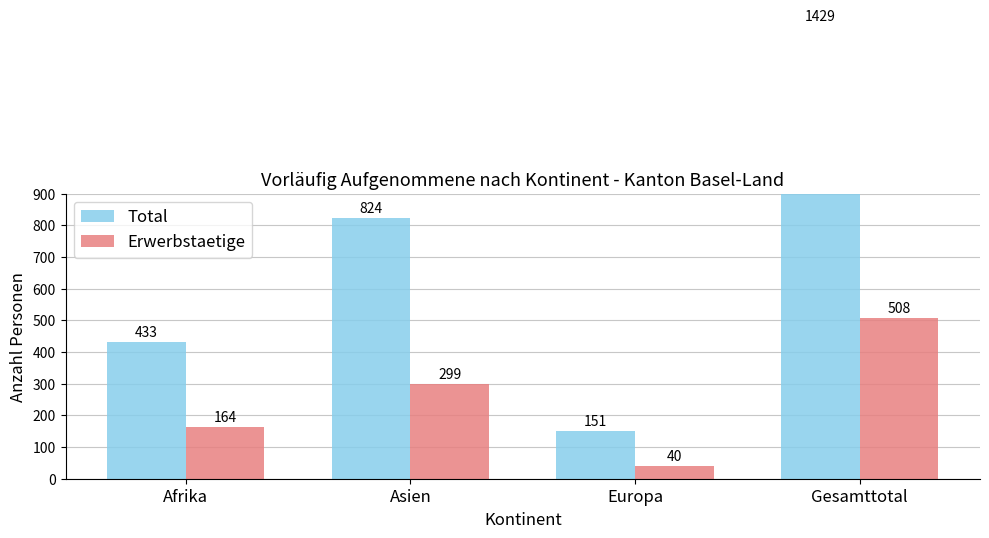

Reading right to left, list all the values displayed in this chart.

Total: Gesamttotal=1429	Europa=151	Asien=824	Afrika=433
Erwerbstaetige: Gesamttotal=508	Europa=40	Asien=299	Afrika=164